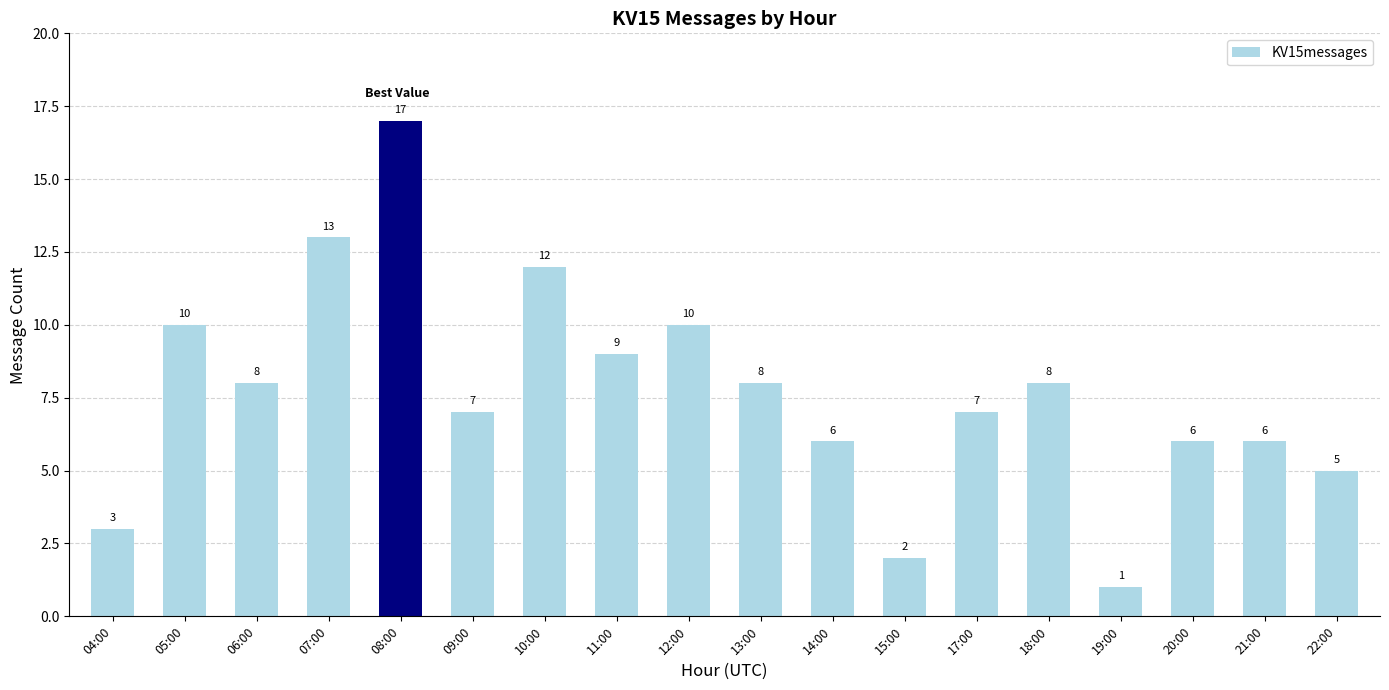

The chart shows a value of 12 at 10:00. True or false?

True